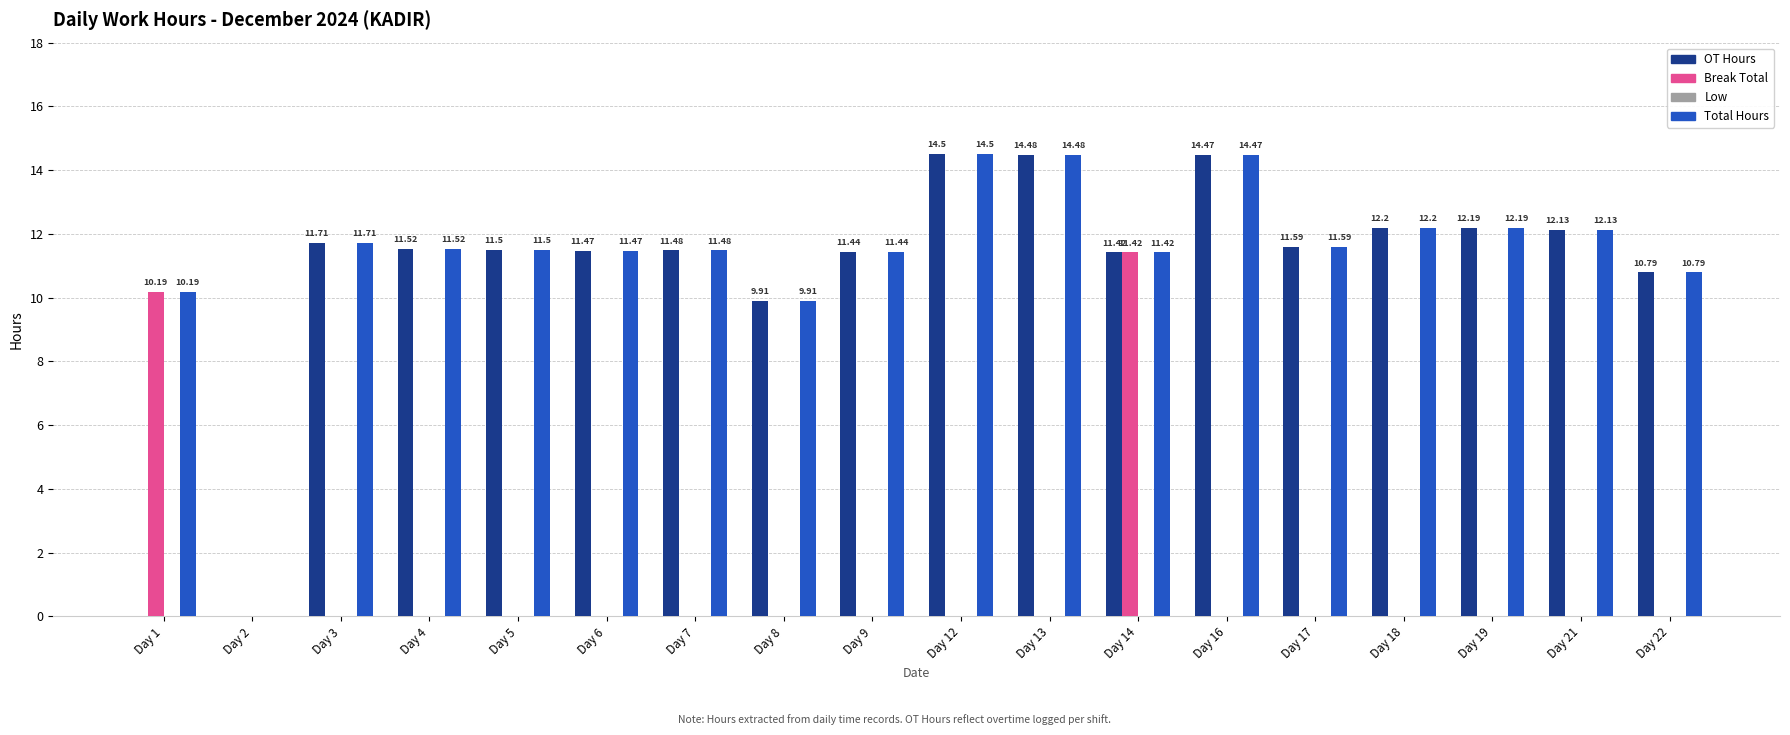

What is the maximum value for OT Hours?

14.5